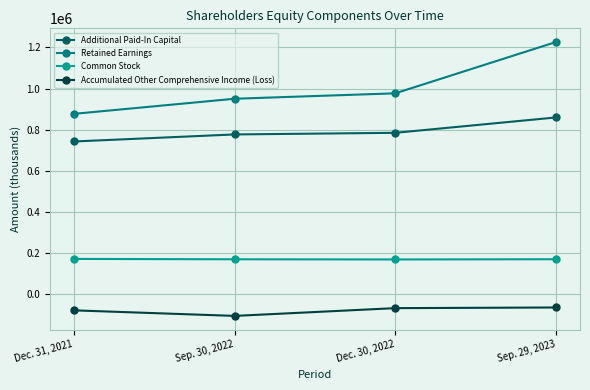

Which series changed the most between Sep. 30, 2022 and Dec. 30, 2022?

Accumulated Other Comprehensive Income (Loss)